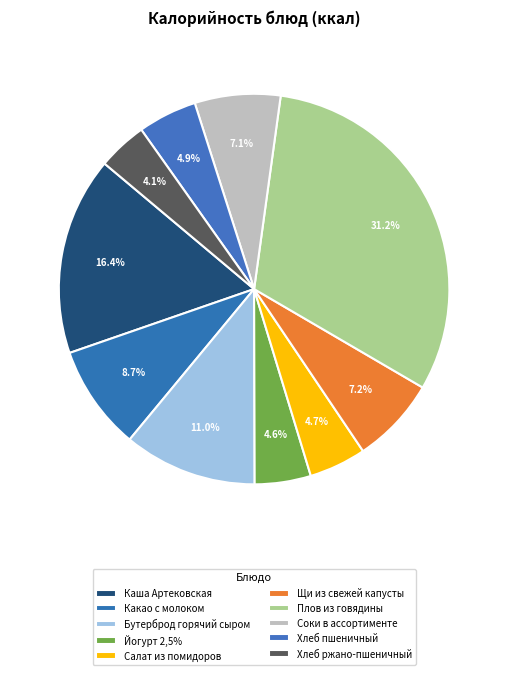

True or false: Бутерброд горячий сыром accounts for 11% of the total.

True